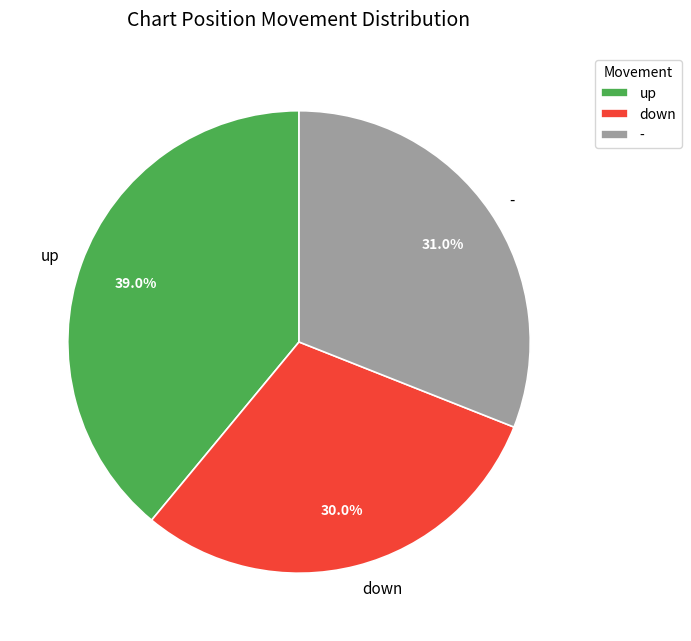

To the nearest percent, what is the average slice percentage?

33%